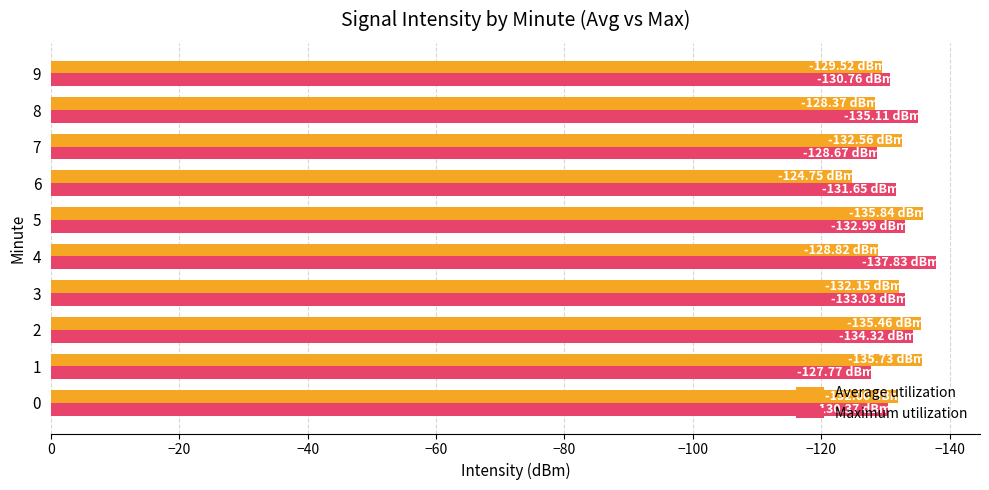

What is the total value across all series at 9?

-260.3